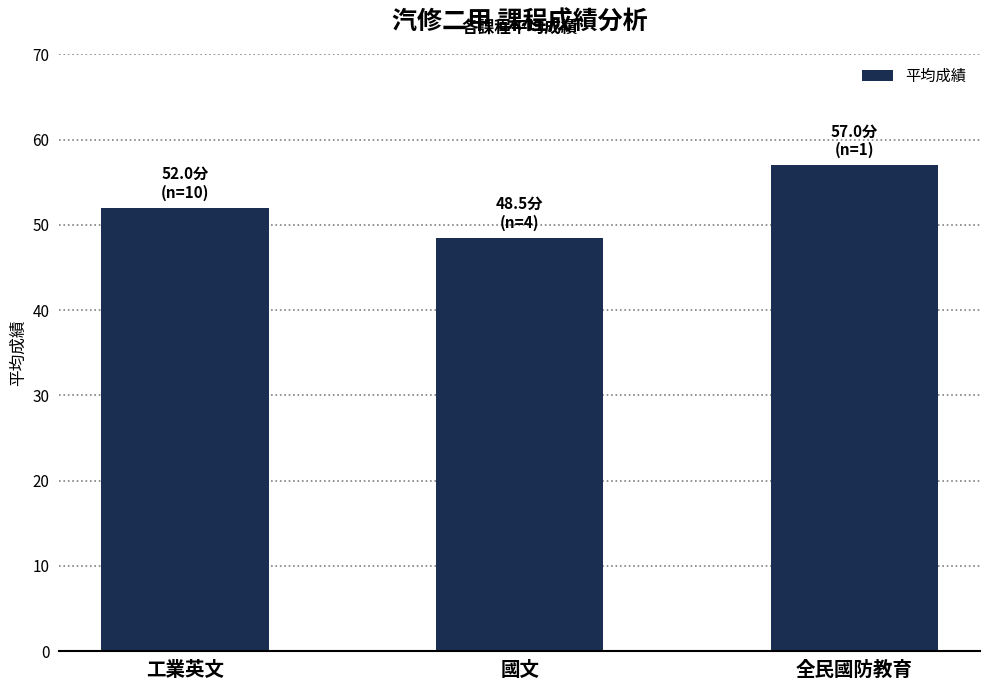

Count the number of data series in this chart.

1